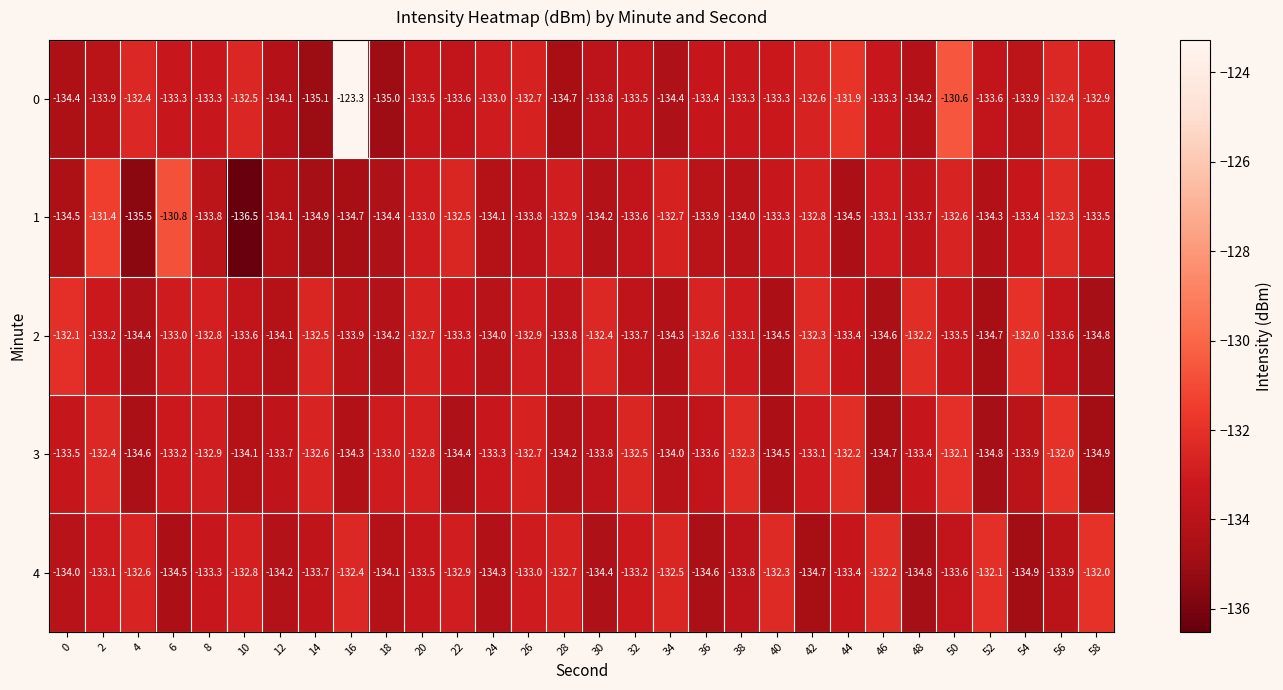

Which label corresponds to the largest value in the chart?

16